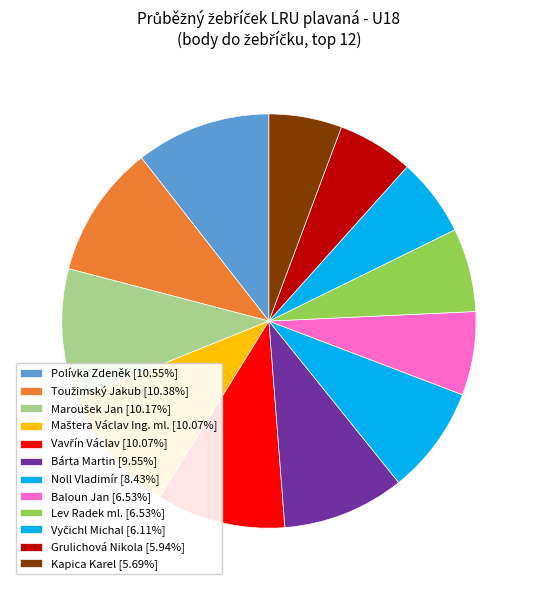

To the nearest percent, what portion does Maštera Václav Ing. ml. represent?

10%